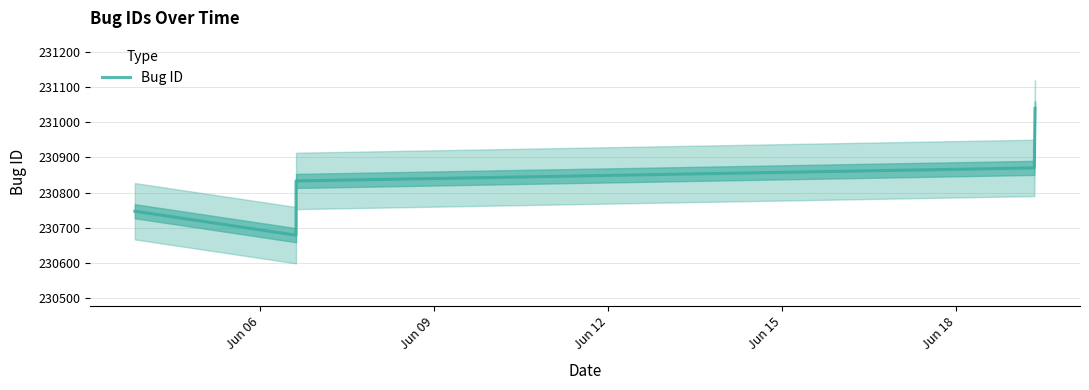

How many points are lower than both their immediate neighbors (excluding endpoints)?

1